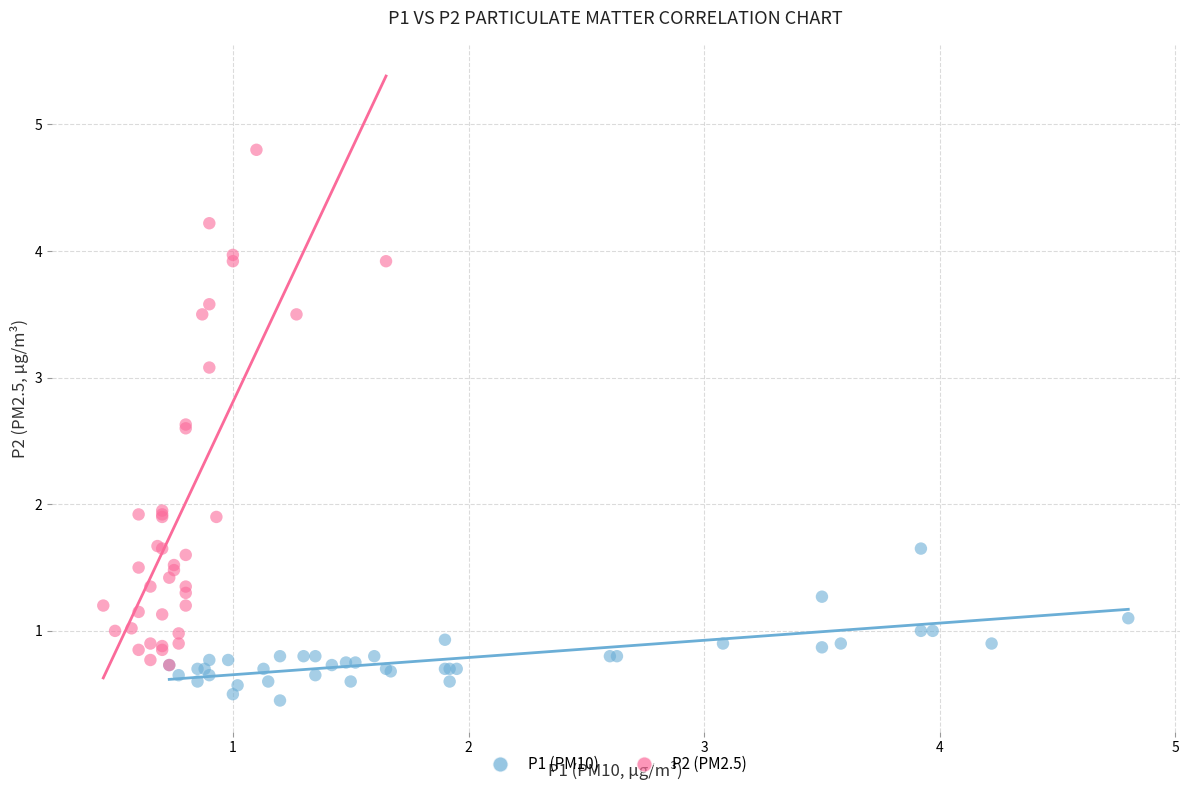

Which series contains the lowest Y value?

P1 (PM10)